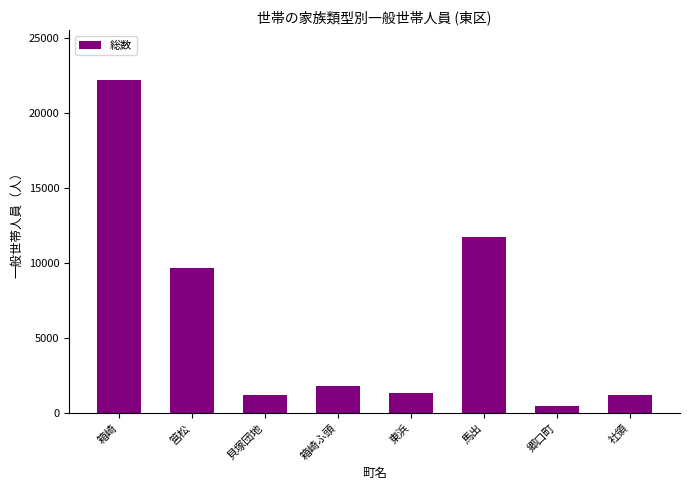

At which category does the chart reach its peak across all series?

箱崎